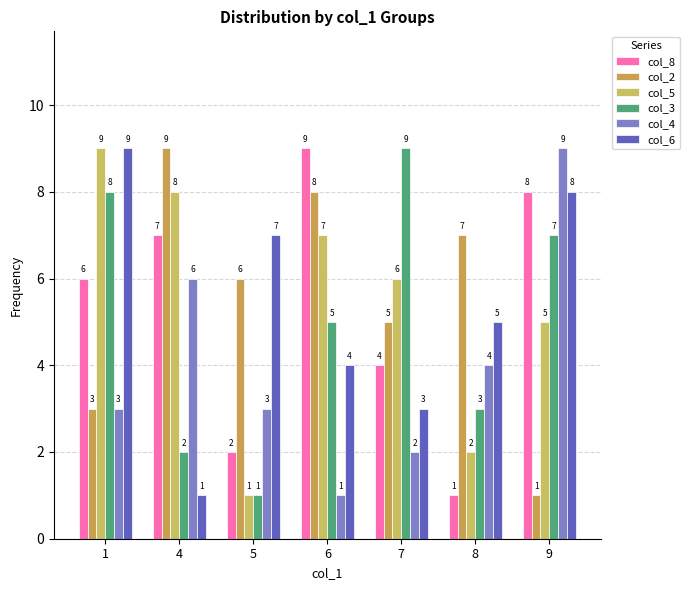

How many col_2 values are between 3 and 8?

5